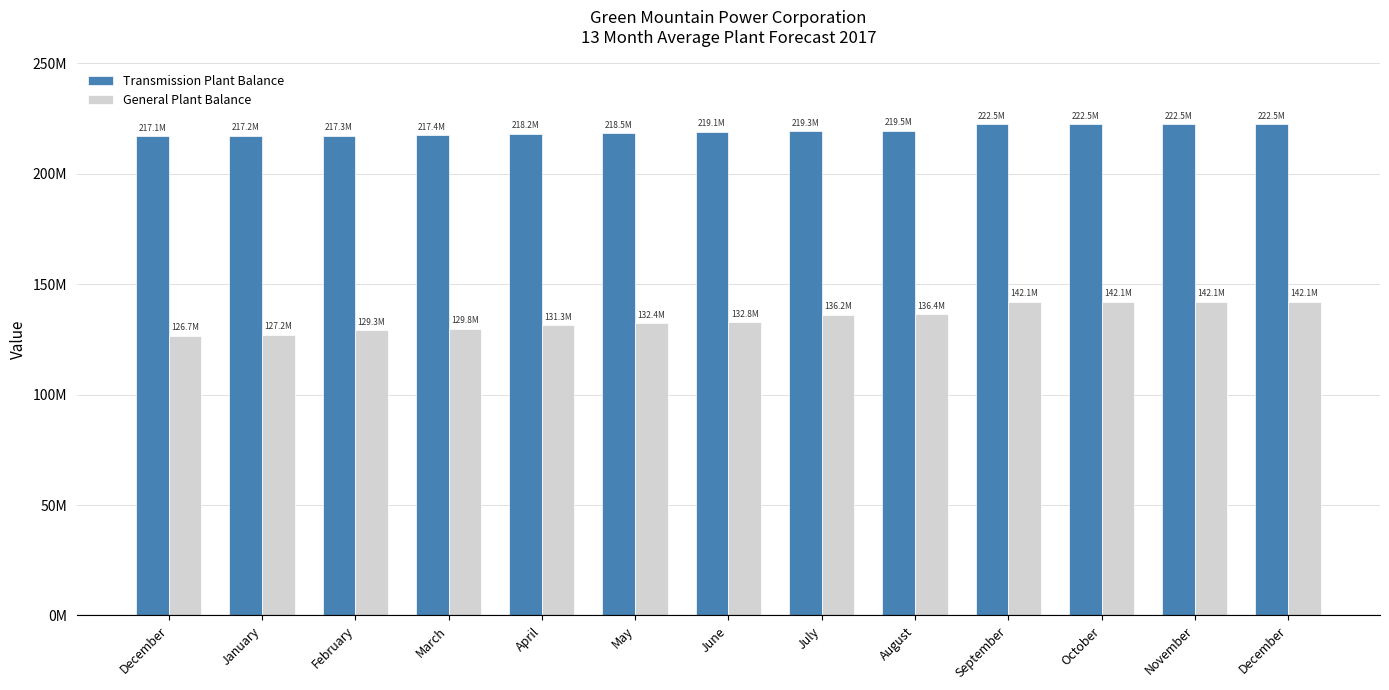

Reading left to right, what are all the values shown in this chart?

Transmission Plant Balance: December=217126819.0	January=217228413.0	February=217330007.0	March=217431601.0	April=218242379.0	May=218468405.0	June=219143265.0	July=219338481.0	August=219537459.0	September=222465341.0	October=222465341.0	November=222465341.0	December=222465341.0
General Plant Balance: December=126709746.2	January=127180917.2	February=129277120.2	March=129843967.2	April=131331351.2	May=132423958.2	June=132754916.2	July=136186000.2	August=136354649.2	September=142107454.1	October=142107454.1	November=142107454.1	December=142107454.1